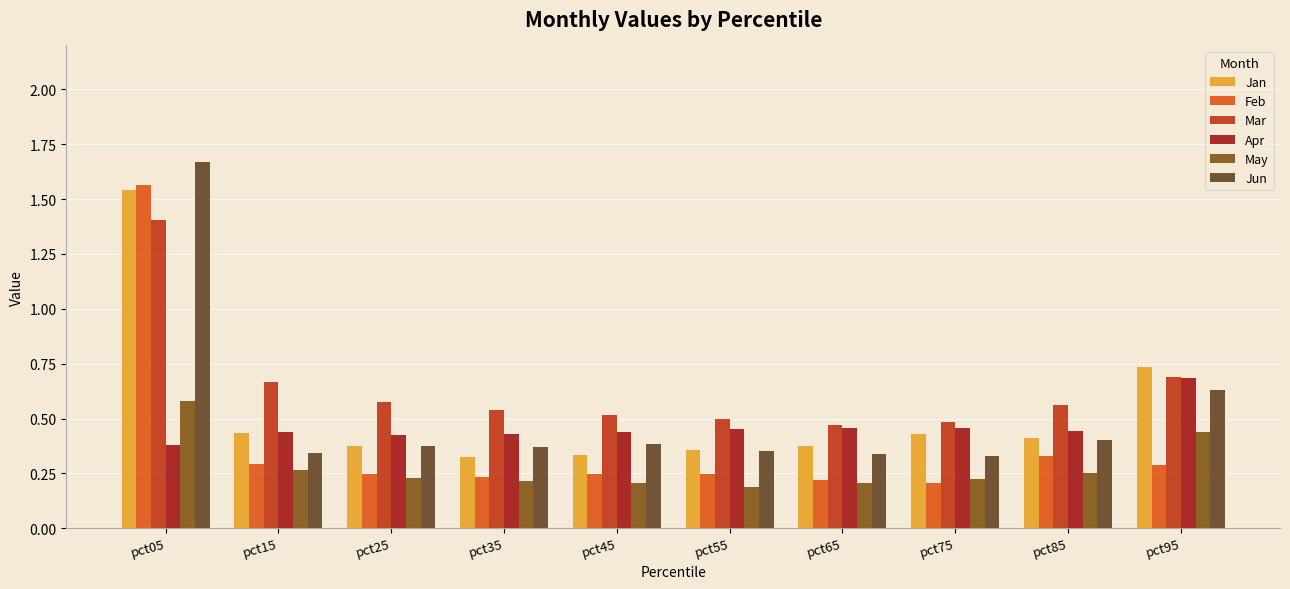

Where is Feb nearest to the value 0?

pct75